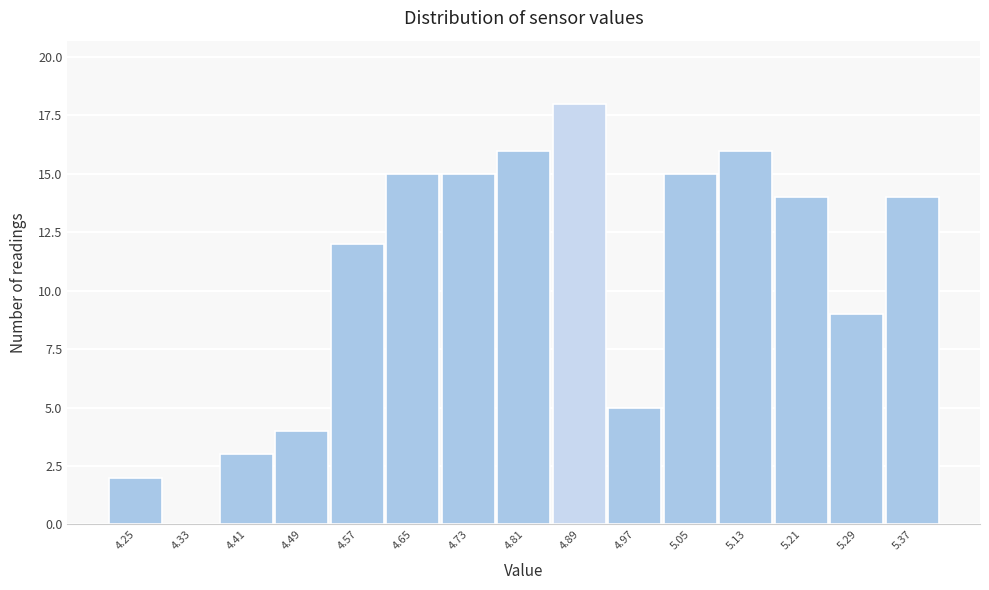

Reading left to right, list all the values displayed in this chart.

4.25=2	4.33=0	4.41=3	4.49=4	4.57=12	4.65=15	4.73=15	4.81=16	4.89=18	4.97=5	5.05=15	5.13=16	5.21=14	5.29=9	5.37=14